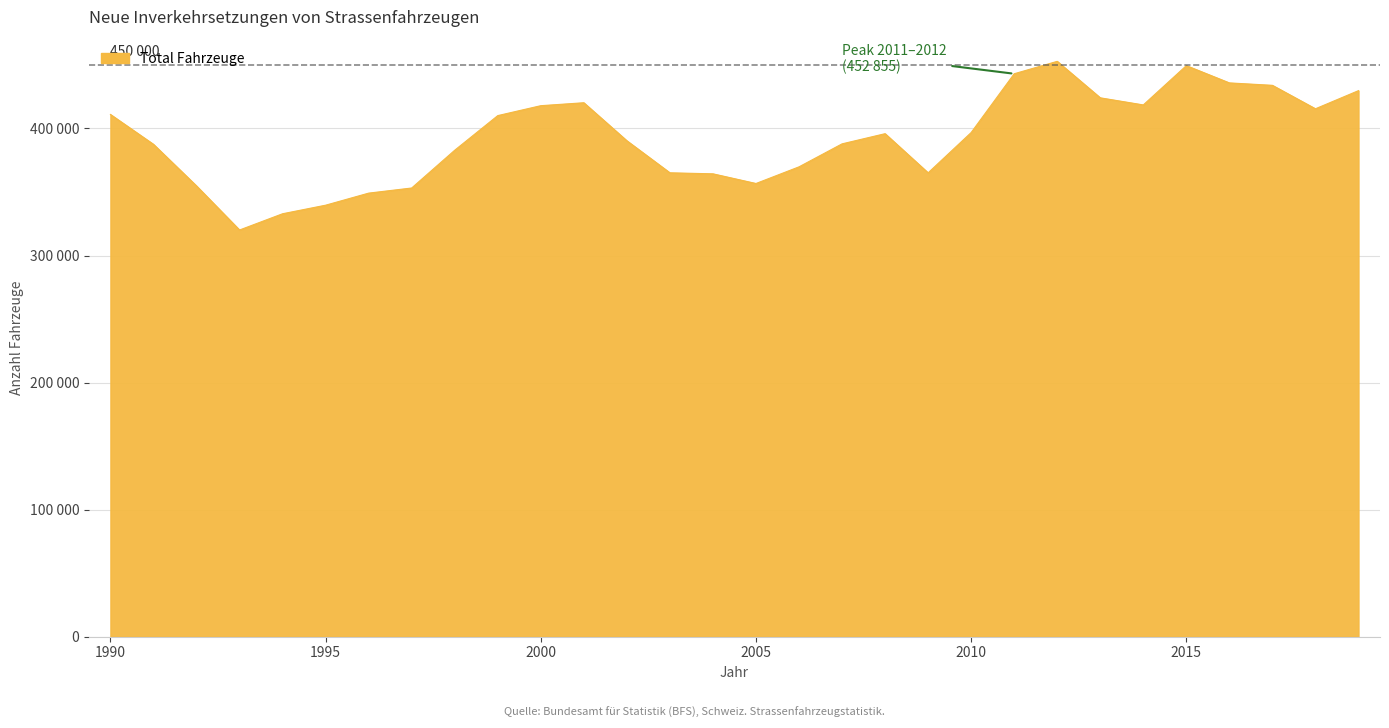

Is this an area chart (filled region under the line)?

Yes